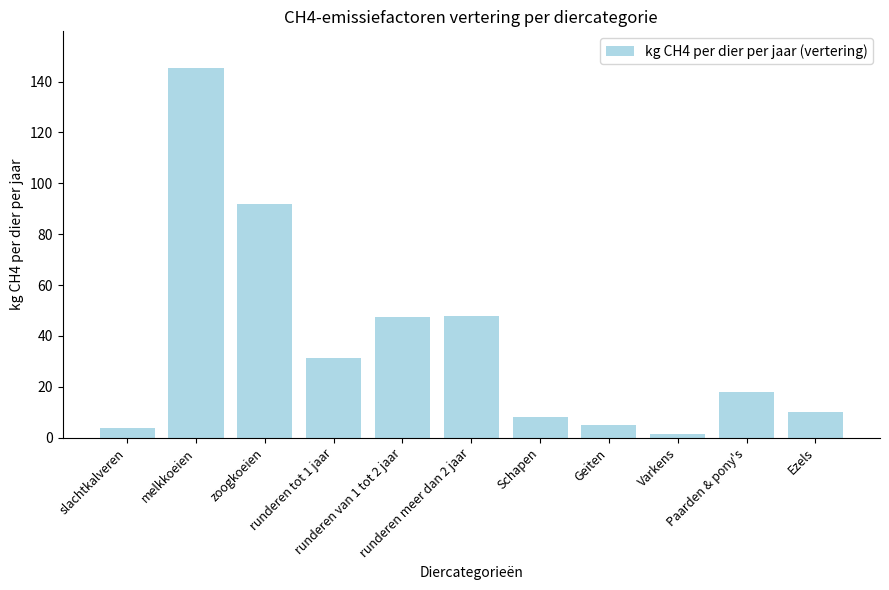

Count the number of categories in the chart.

11